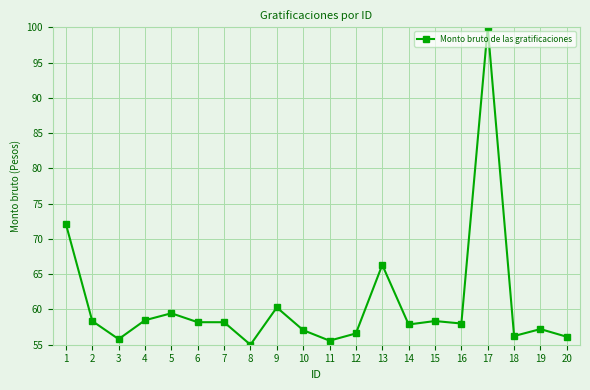

Approximately how many times larger is the value at 11 compared to 1?

0.8